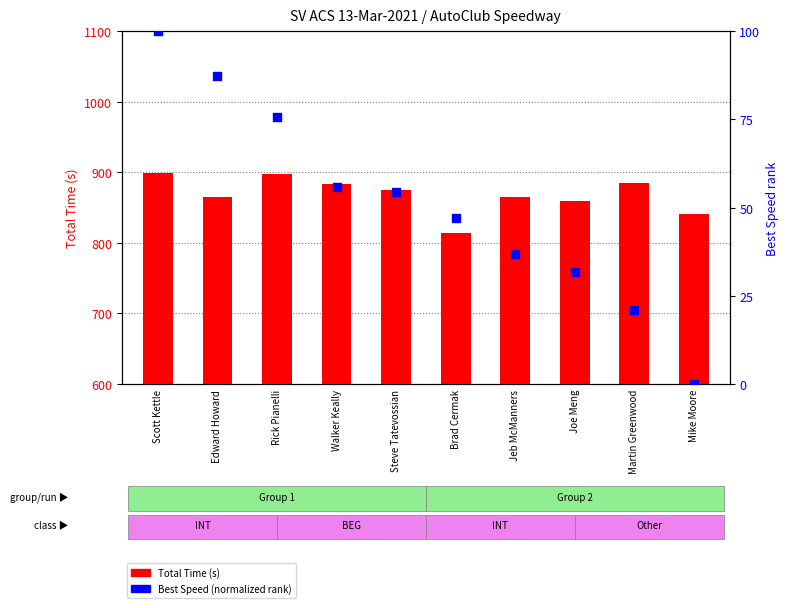

Which series reaches the maximum Y coordinate?

Total Time (s)